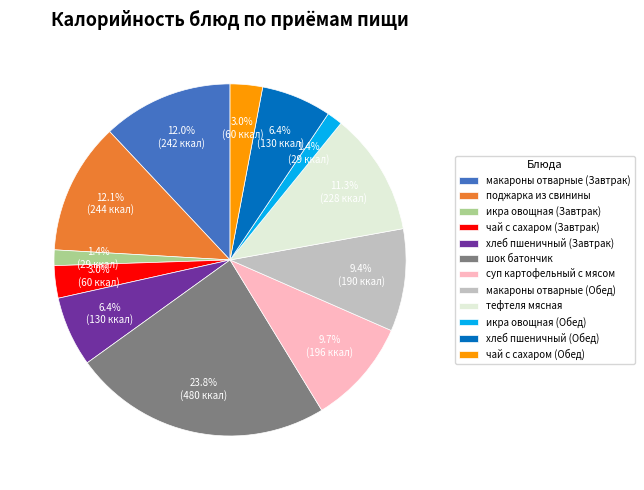

To the nearest percent, what is the combined percentage of чай с сахаром (Завтрак) and хлеб пшеничный (Обед)?

9%